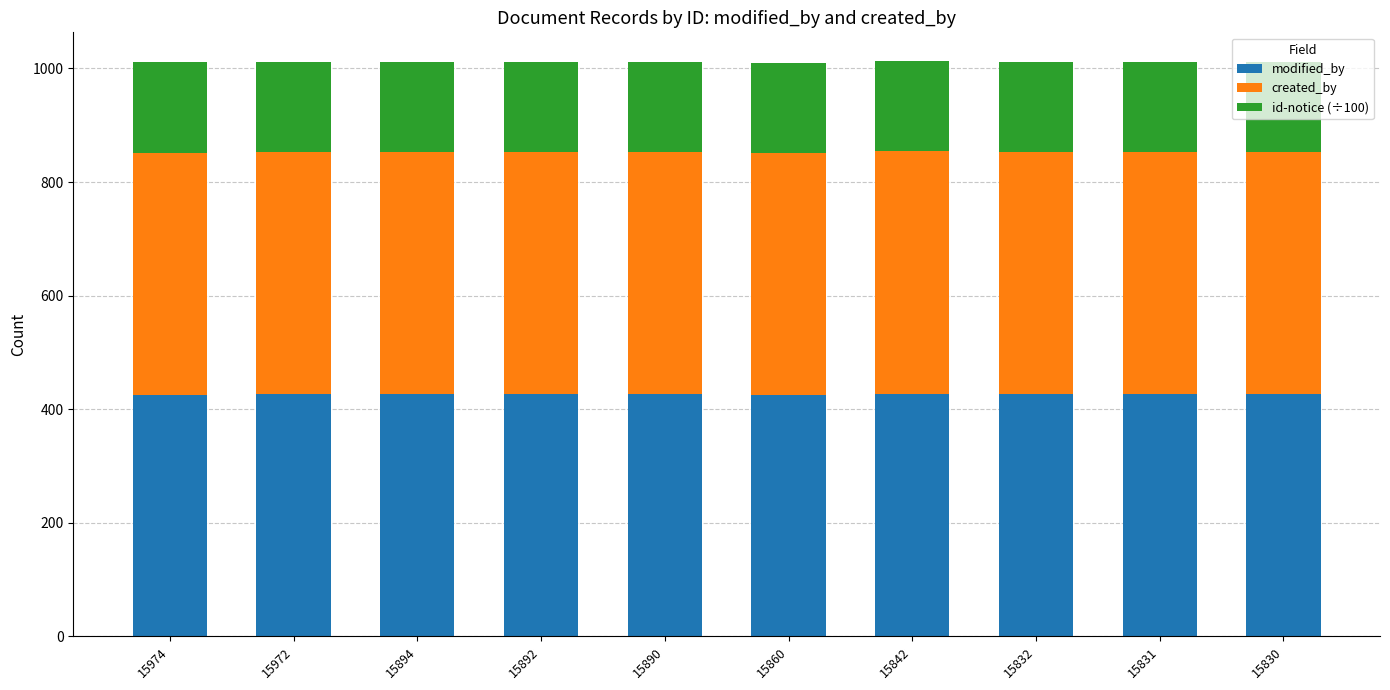

What is the total value across all series at 15974?

1011